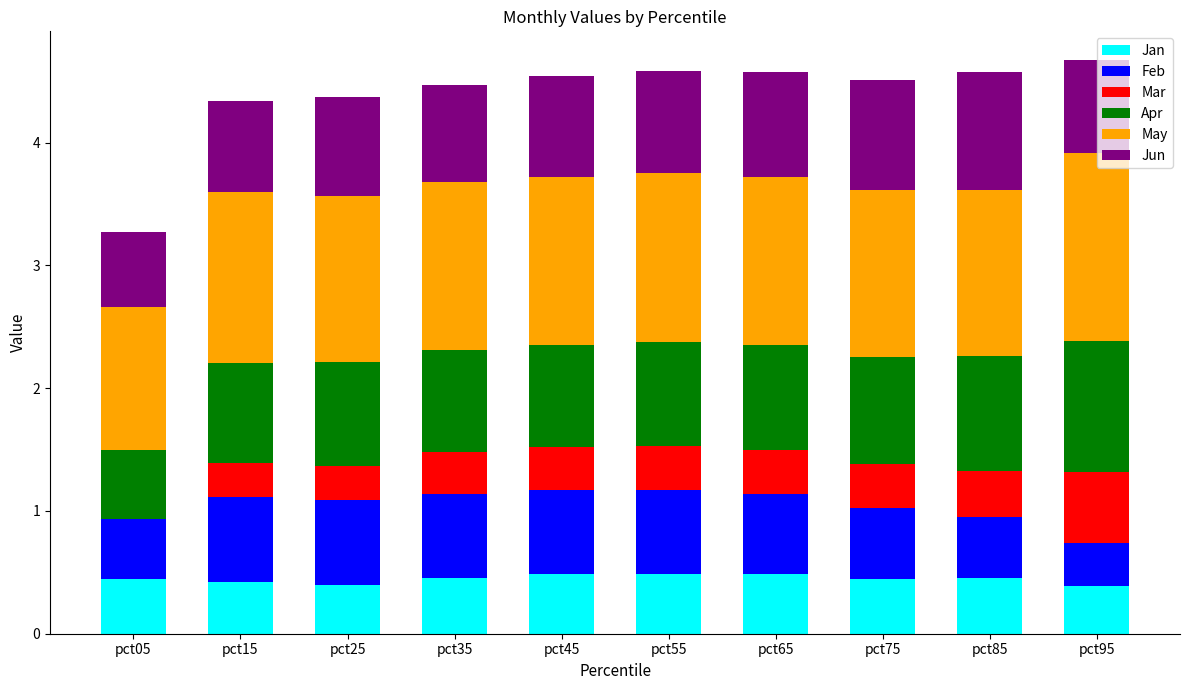

What is the maximum value for Jan?

0.5